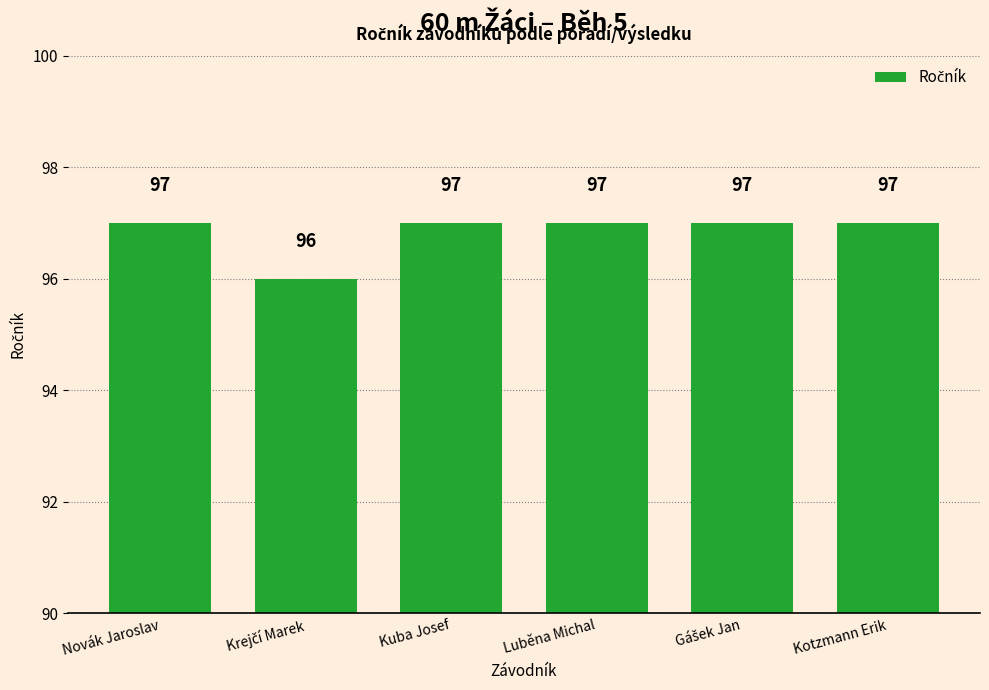

The chart shows a value of 97 at Novák Jaroslav. True or false?

True